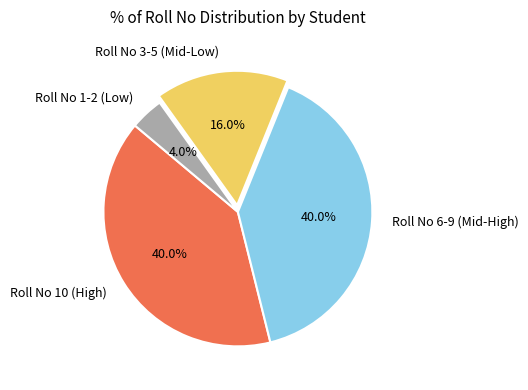

What percentage is NOT represented by Roll No 1-2 (Low)?

96.0%